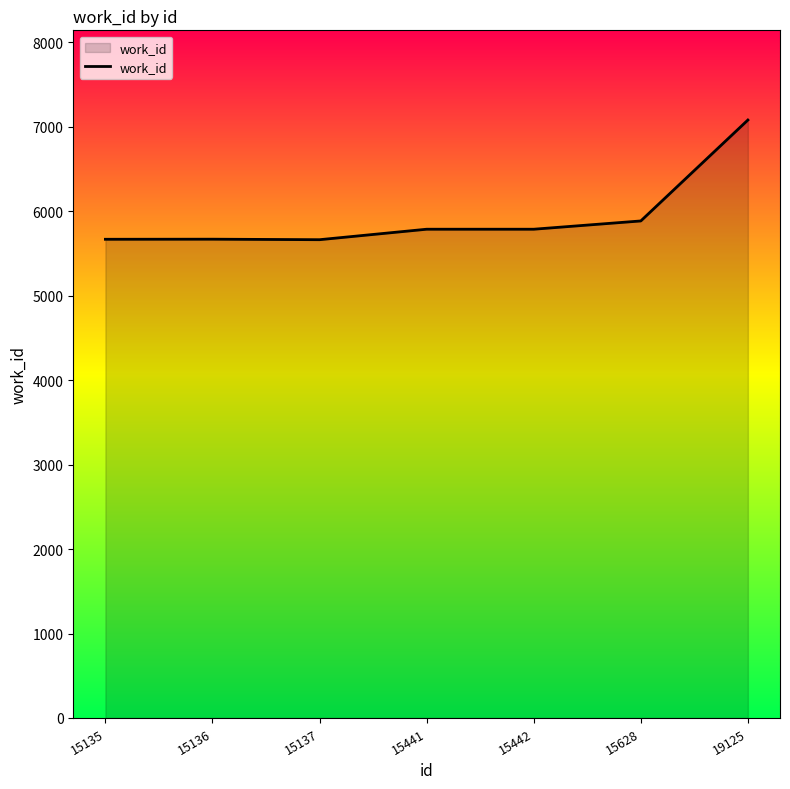

Which category has the highest value across all series?

19125